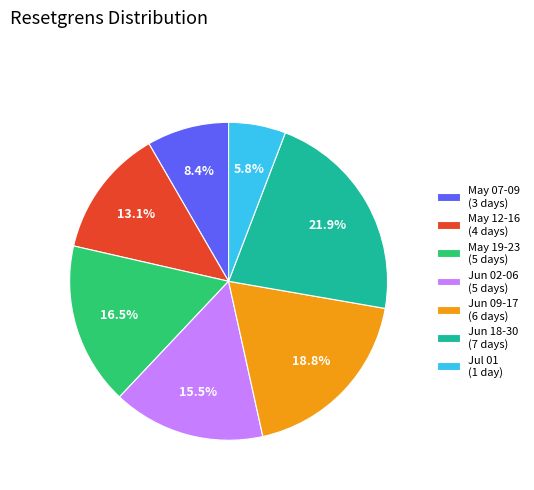

How much of the chart is everything except May 12-16 (4 days)?

86.9%